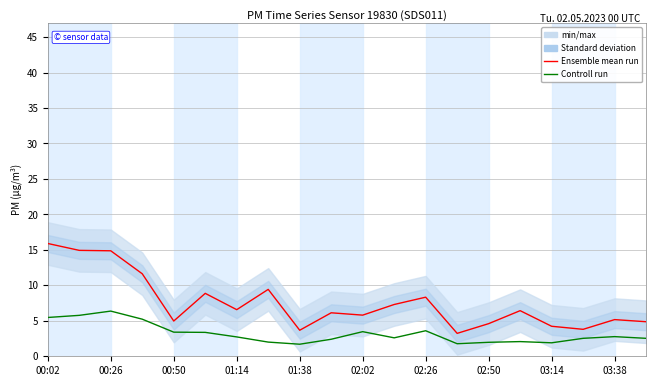

What is the sum of the Ensemble mean run (P1) values at 13 and 00:02?

19.1